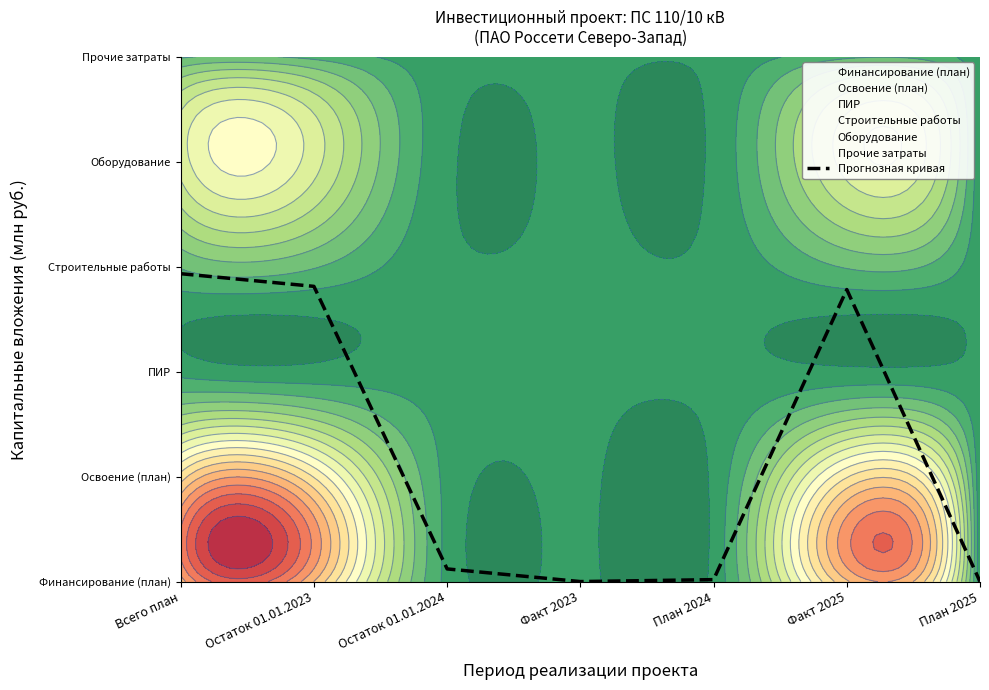

At which category does the chart reach its peak across all series?

Всего план